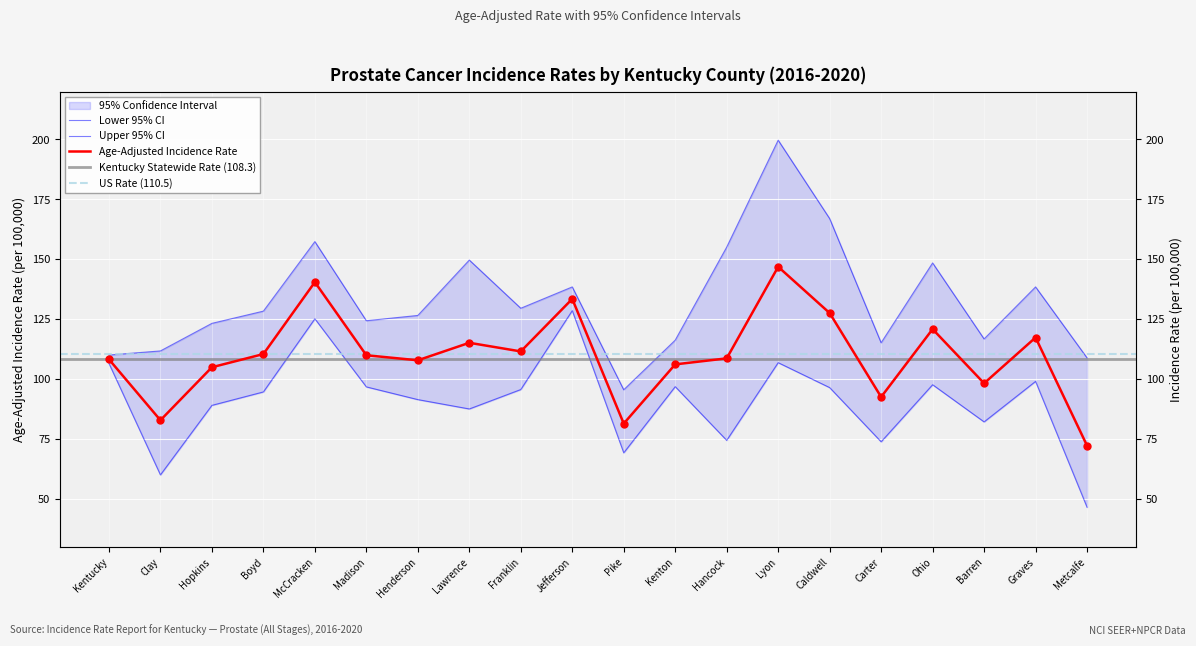

At which category is the sum across all series the highest?

Lyon